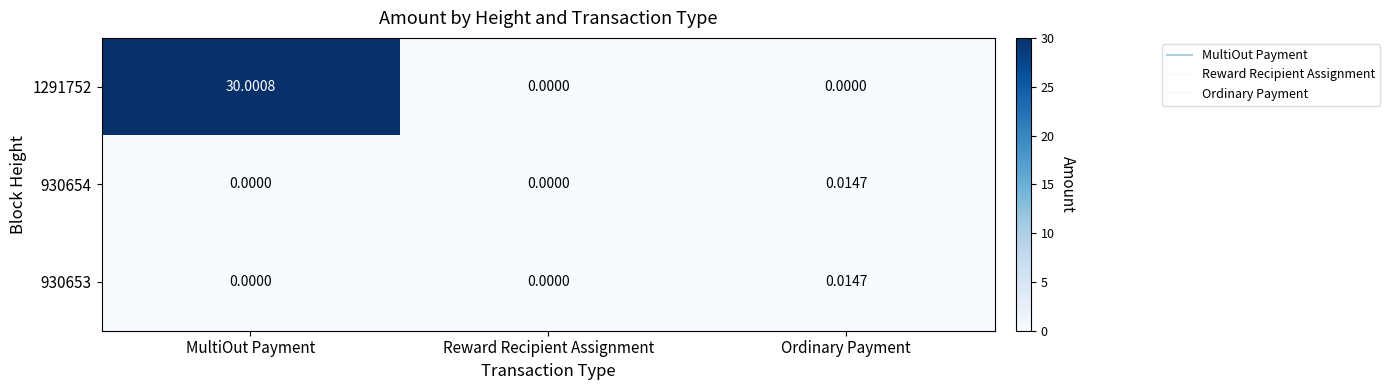

At which category is the sum across all series the highest?

MultiOut Payment